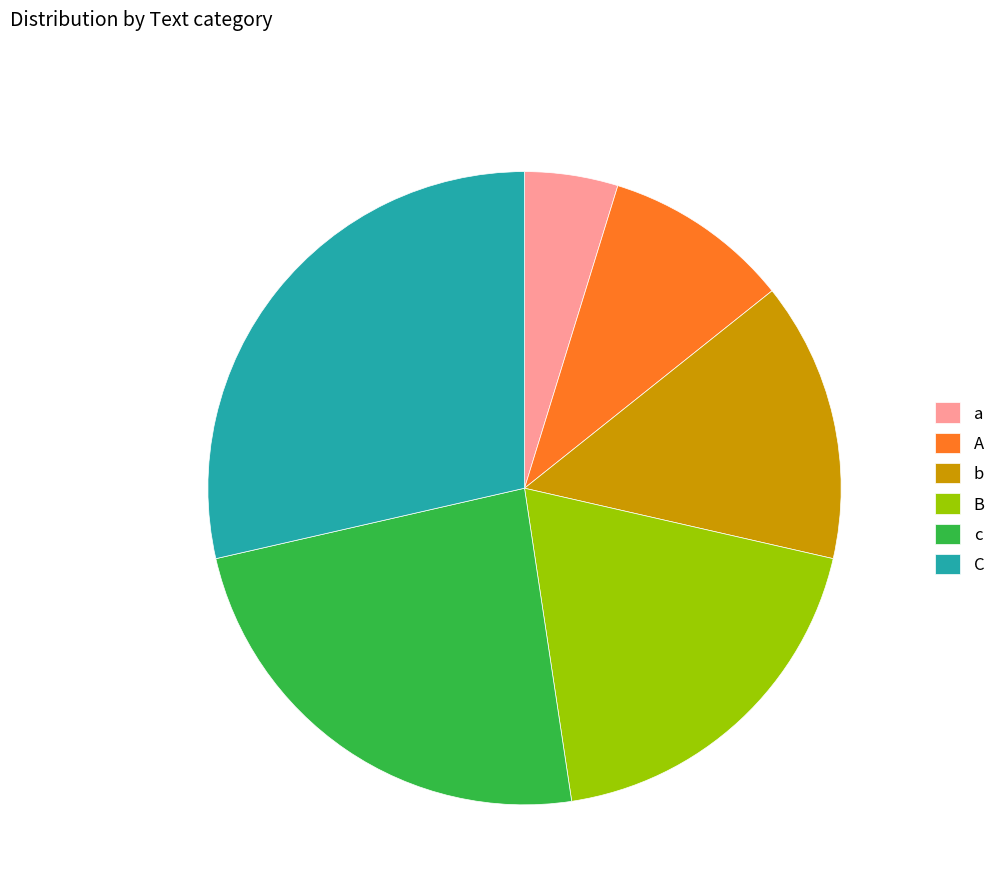

Which slice is the largest?

C